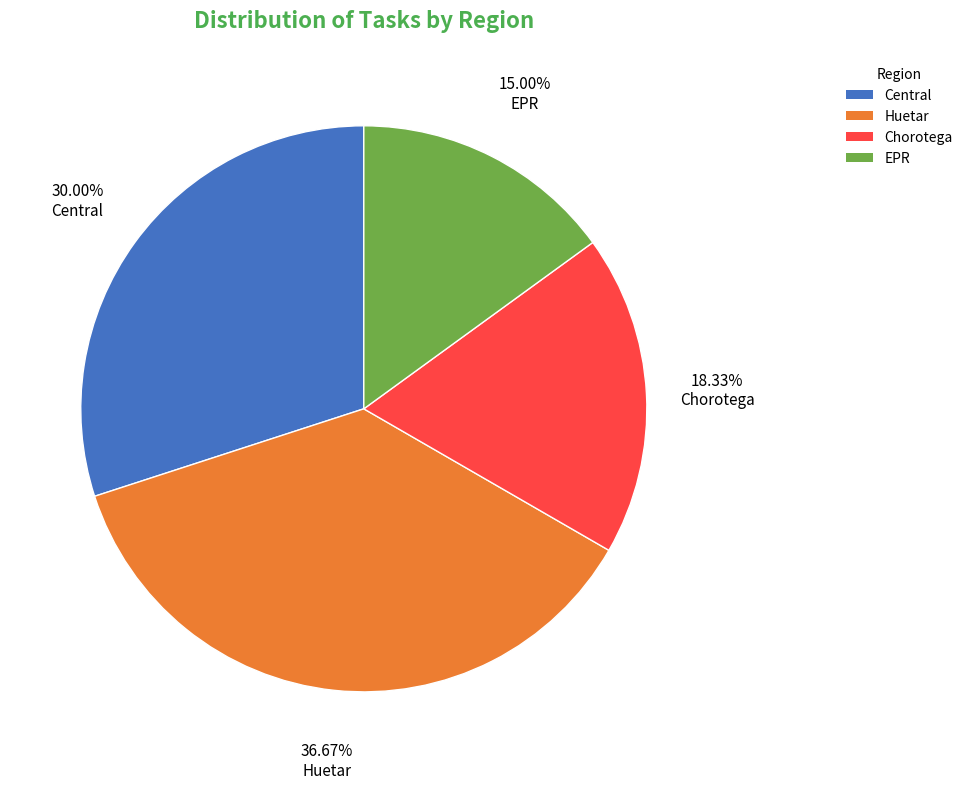

To the nearest percent, what is the difference between the Chorotega and Central slice percentages?

12%